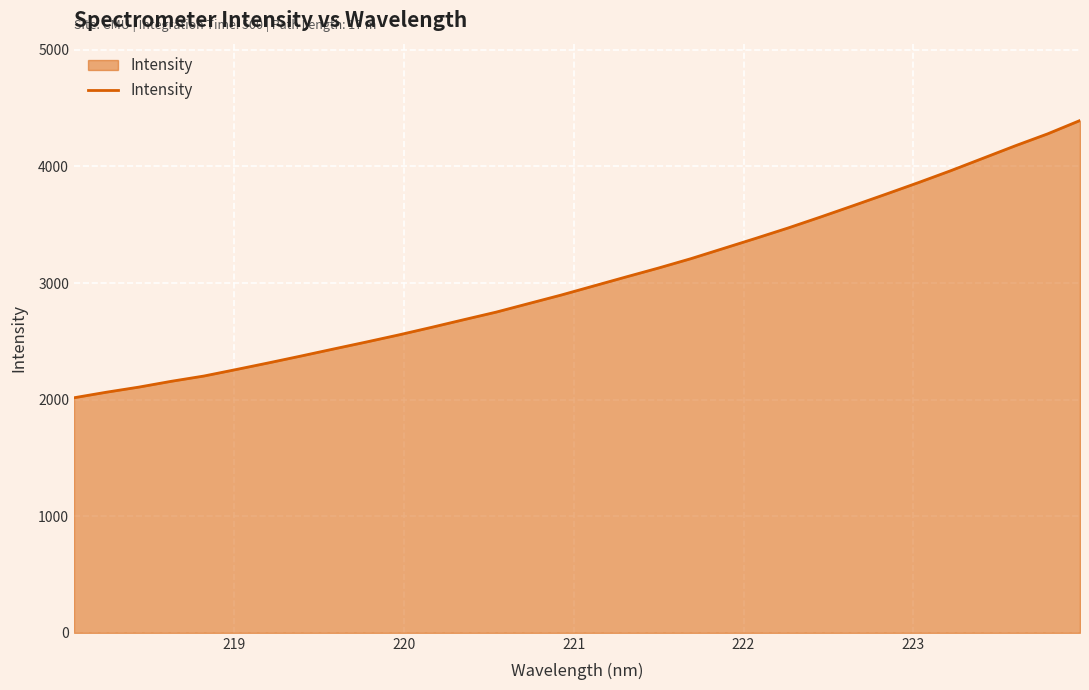

What is the smallest value displayed?

2015.8